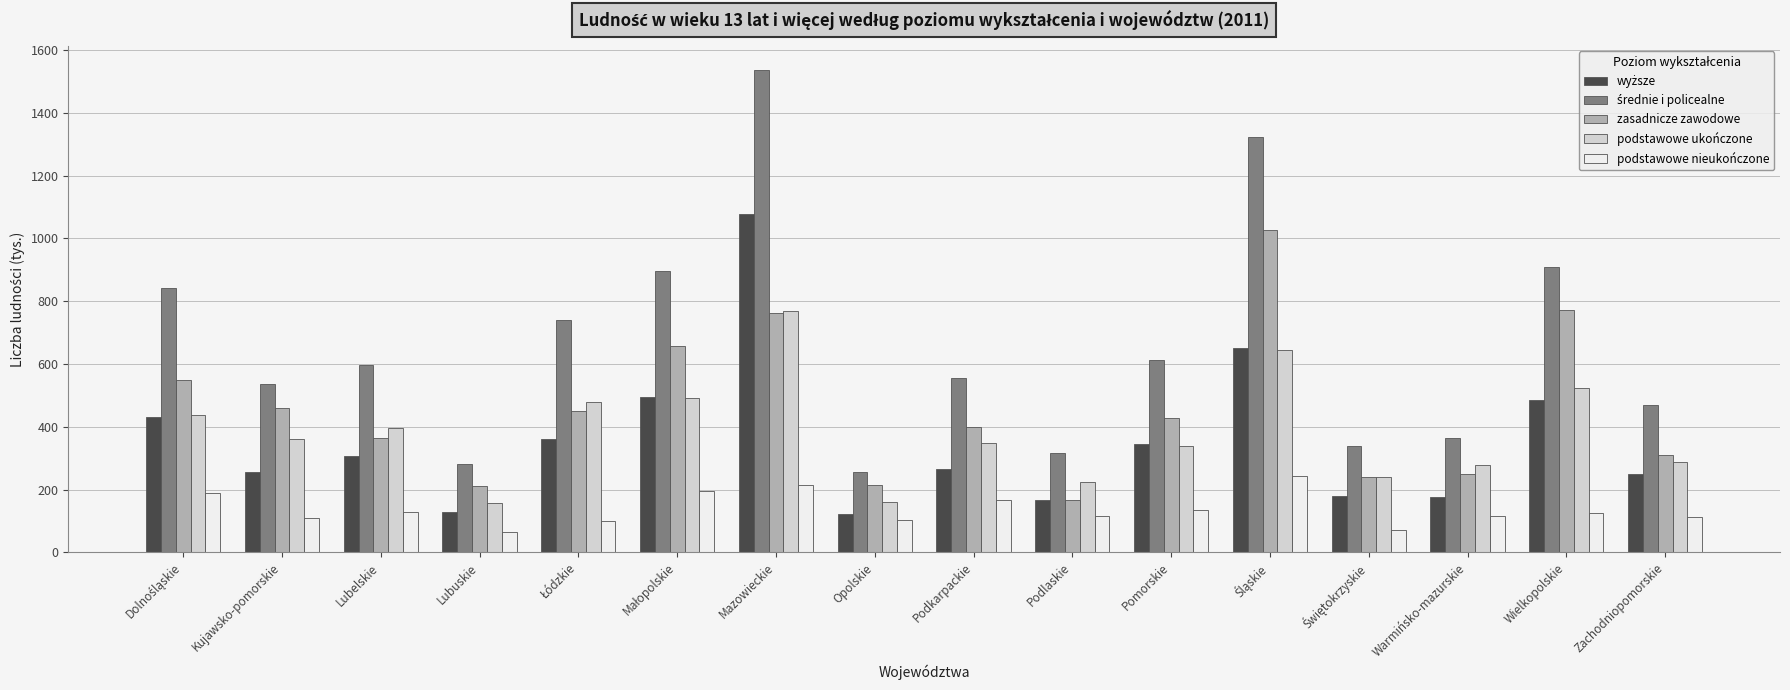

What is the average value of the podstawowe nieukończone series?

137.1